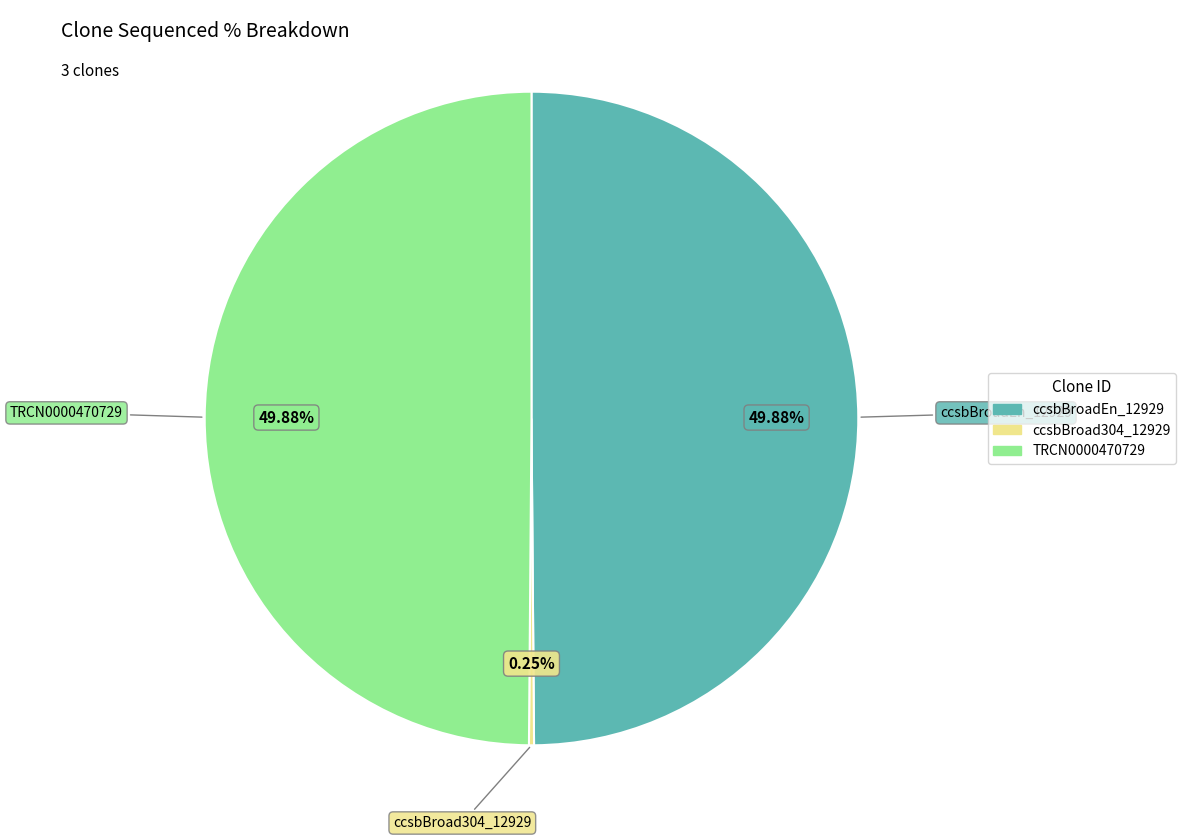

Is the sum of TRCN0000470729 and ccsbBroadEn_12929 greater than half?

Yes